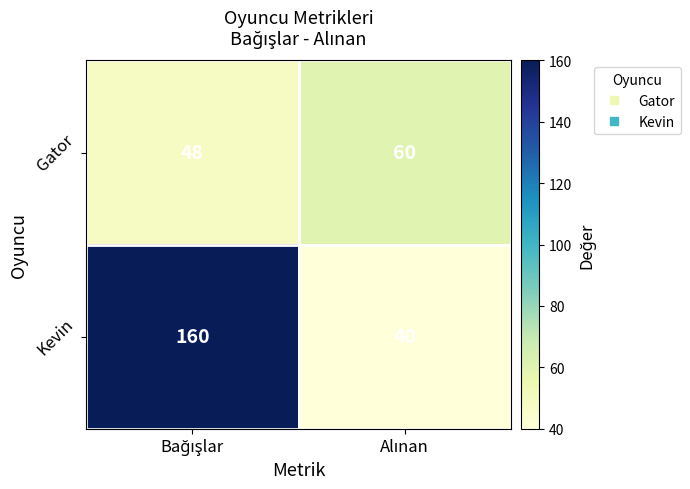

Which series has the largest total across all categories?

Kevin